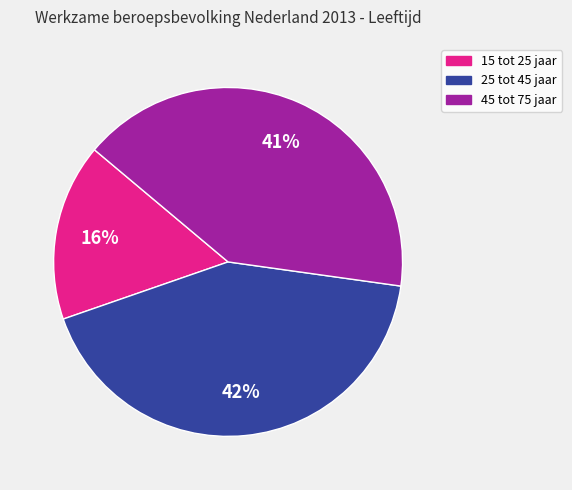

Is 25 tot 45 jaar the majority of the pie?

No